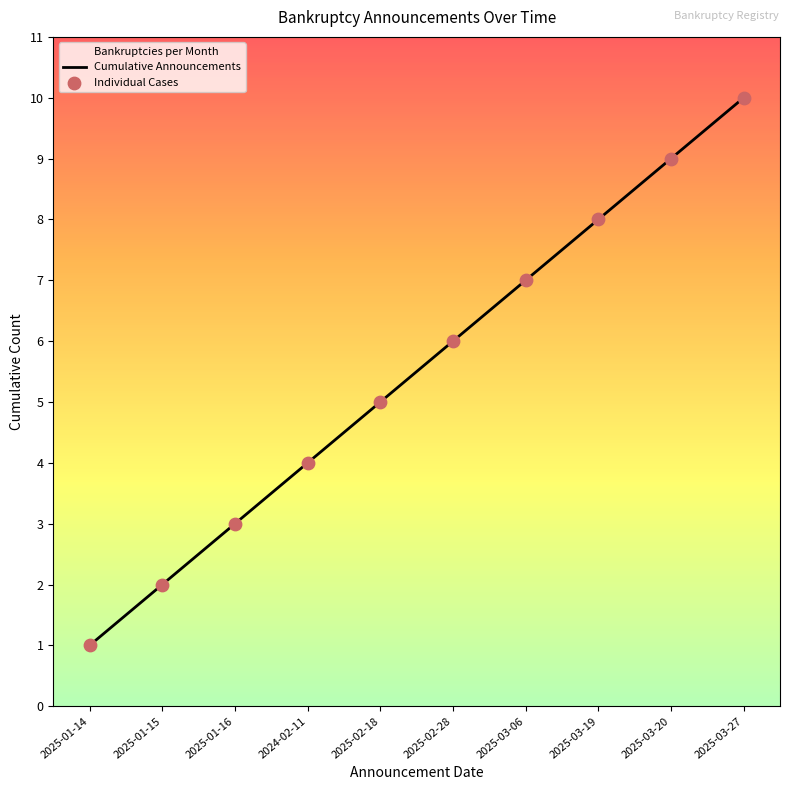

Which series reaches the maximum Y coordinate?

Cumulative Announcements